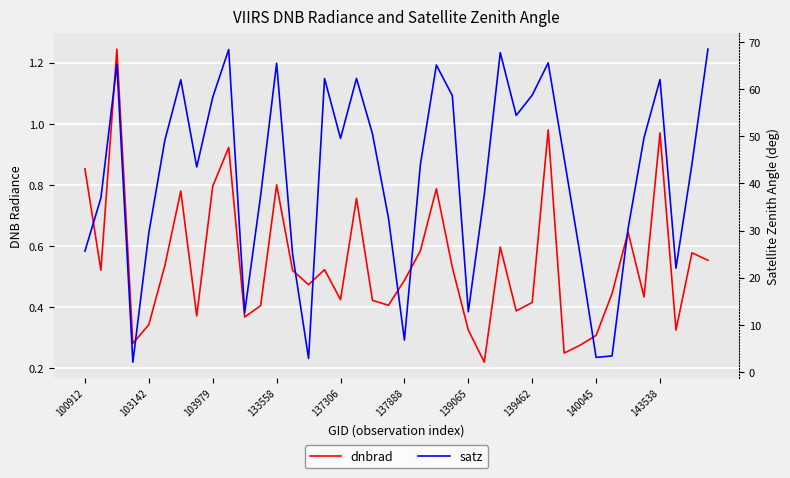

How many interior local valleys does the dnbrad series have?

12